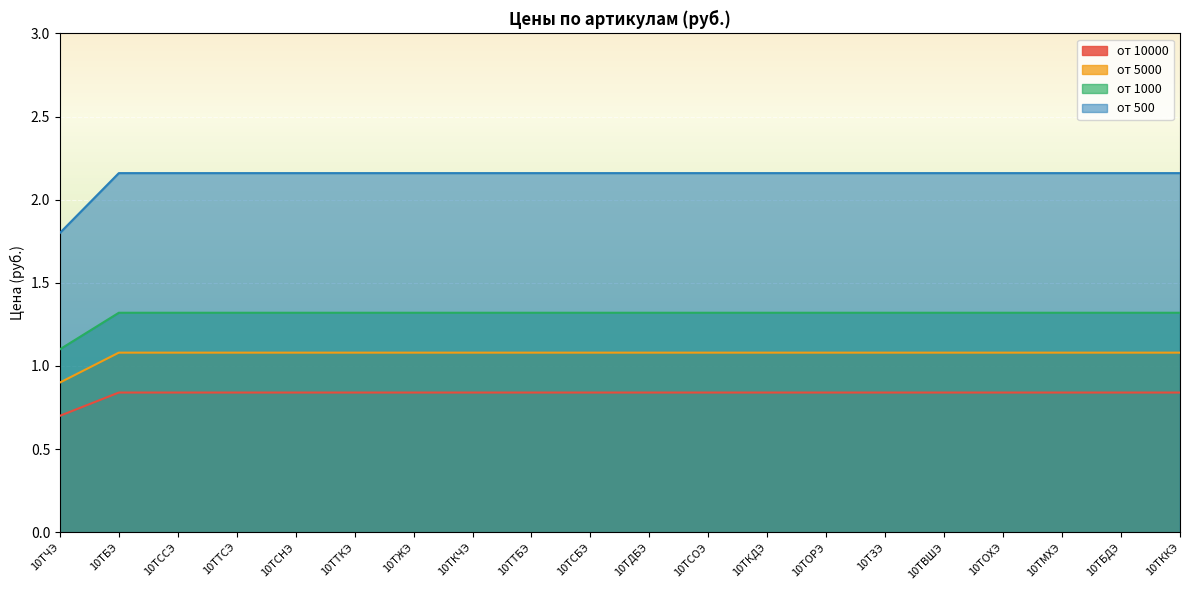

What is the value of the от 10000 point at the 7th from the left?

0.8